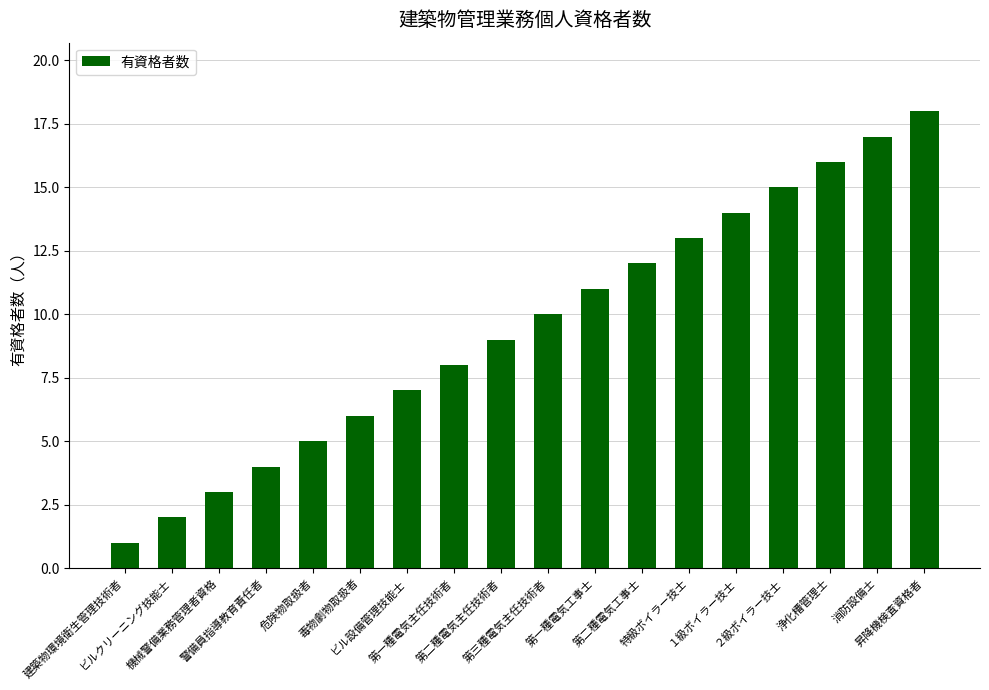

Rank the categories by value from lowest to highest.

建築物環境衛生管理技術者, ビルクリーニング技能士, 機械警備業務管理者資格, 警備員指導教育責任者, 危険物取扱者, 毒物劇物取扱者, ビル設備管理技能士, 第一種電気主任技術者, 第二種電気主任技術者, 第三種電気主任技術者, 第一種電気工事士, 第二種電気工事士, 特級ボイラー技士, １級ボイラー技士, ２級ボイラー技士, 浄化槽管理士, 消防設備士, 昇降機検査資格者